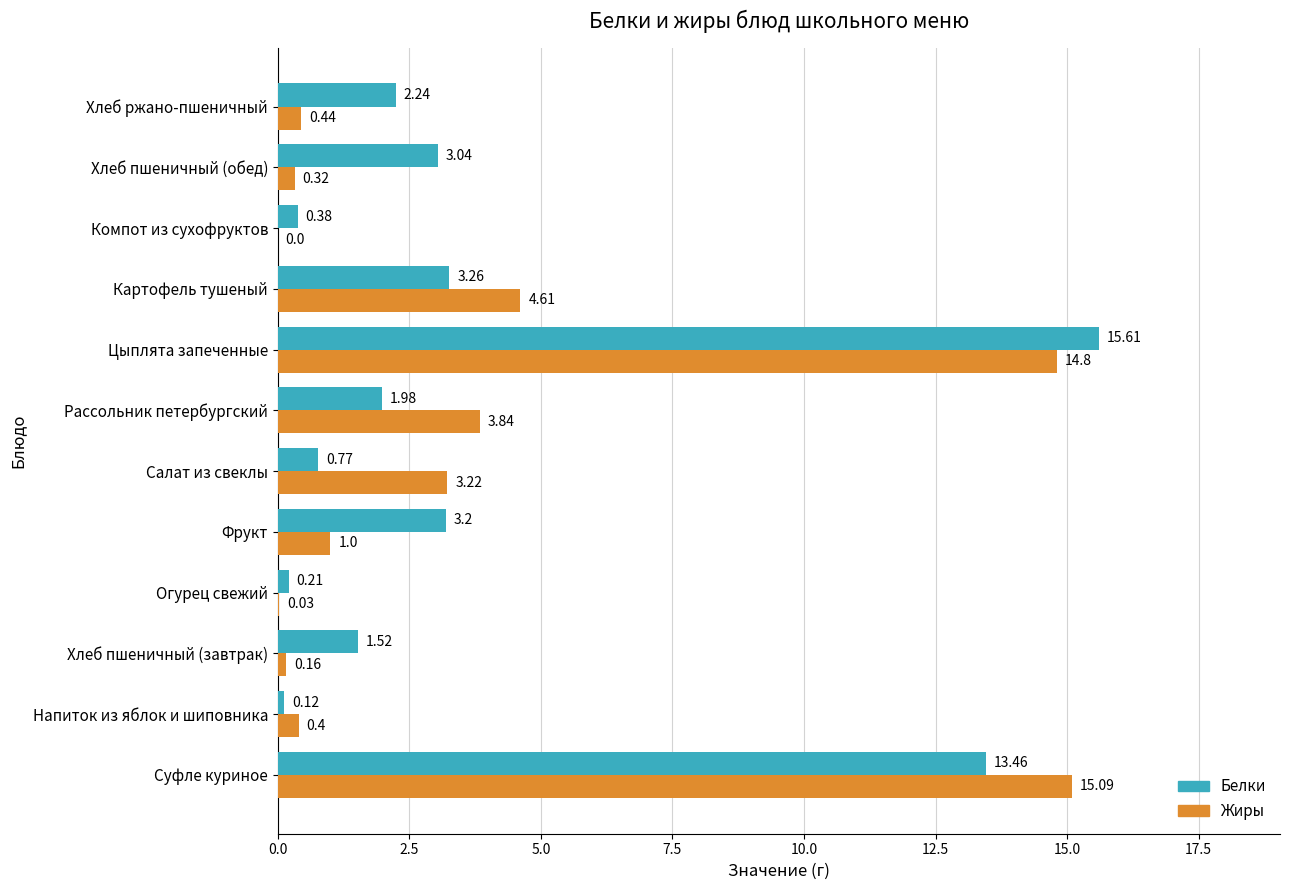

Which category has the highest value in the Белки series?

Цыплята запеченные